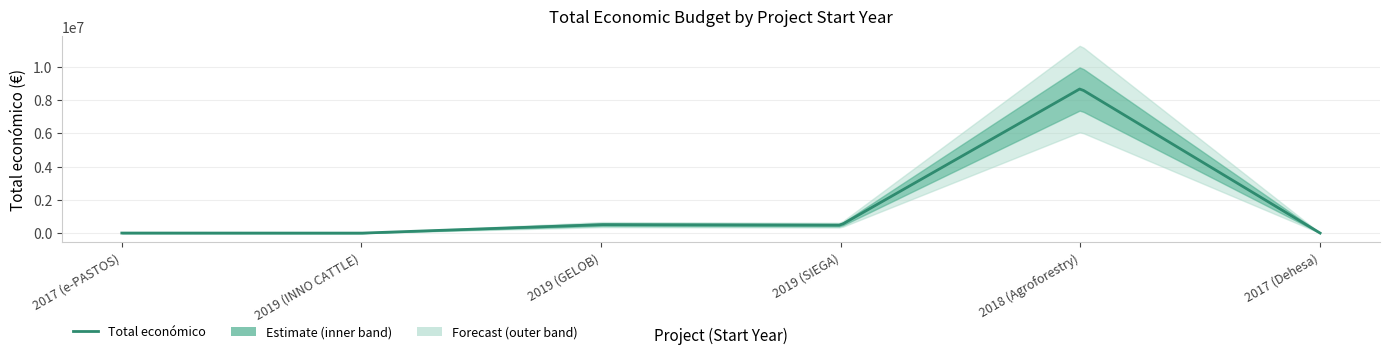

Reading left to right, list all the values displayed in this chart.

2017 (e-PASTOS)=4950	2019 (INNO CATTLE)=0	2019 (GELOB)=511047	2019 (SIEGA)=479561	2018 (Agroforestry)=8686325	2017 (Dehesa)=4840